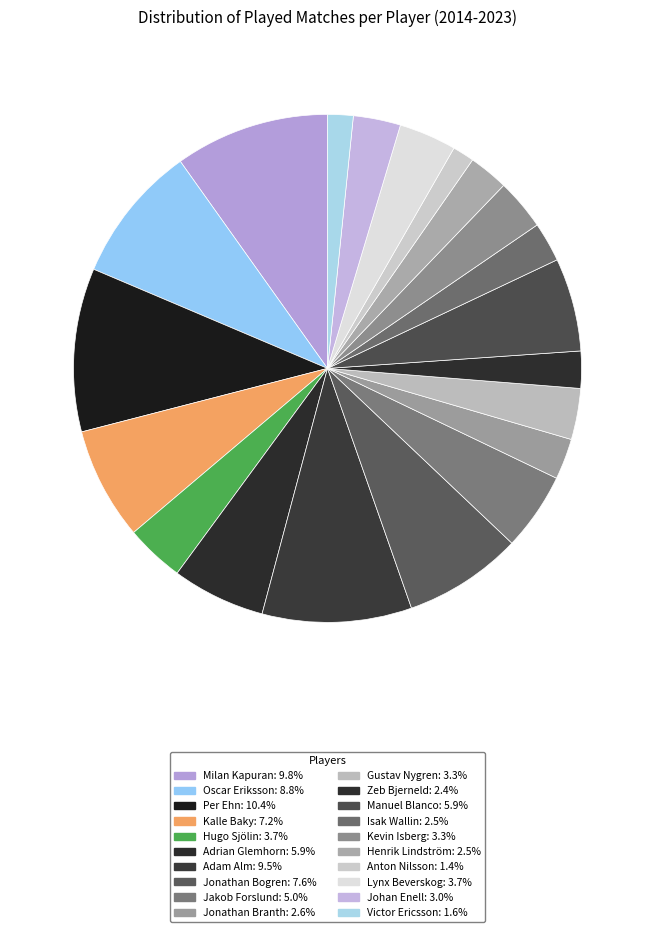

How many slices are in this pie chart?

20